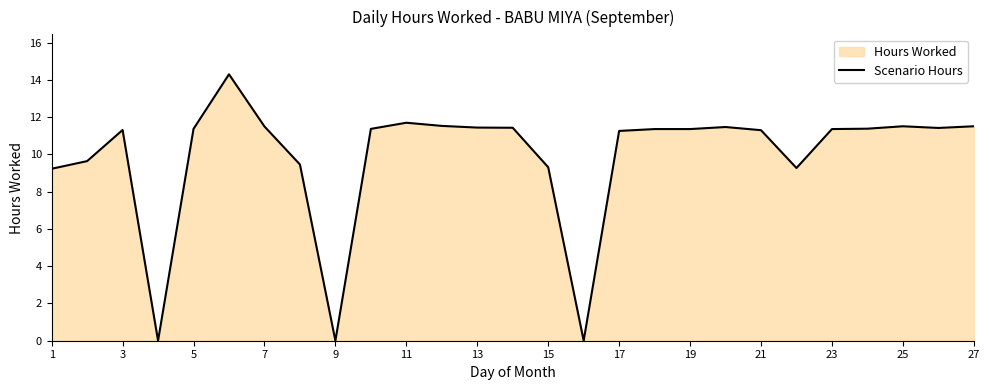

Is it true that the value at 25 is 11.5?

True